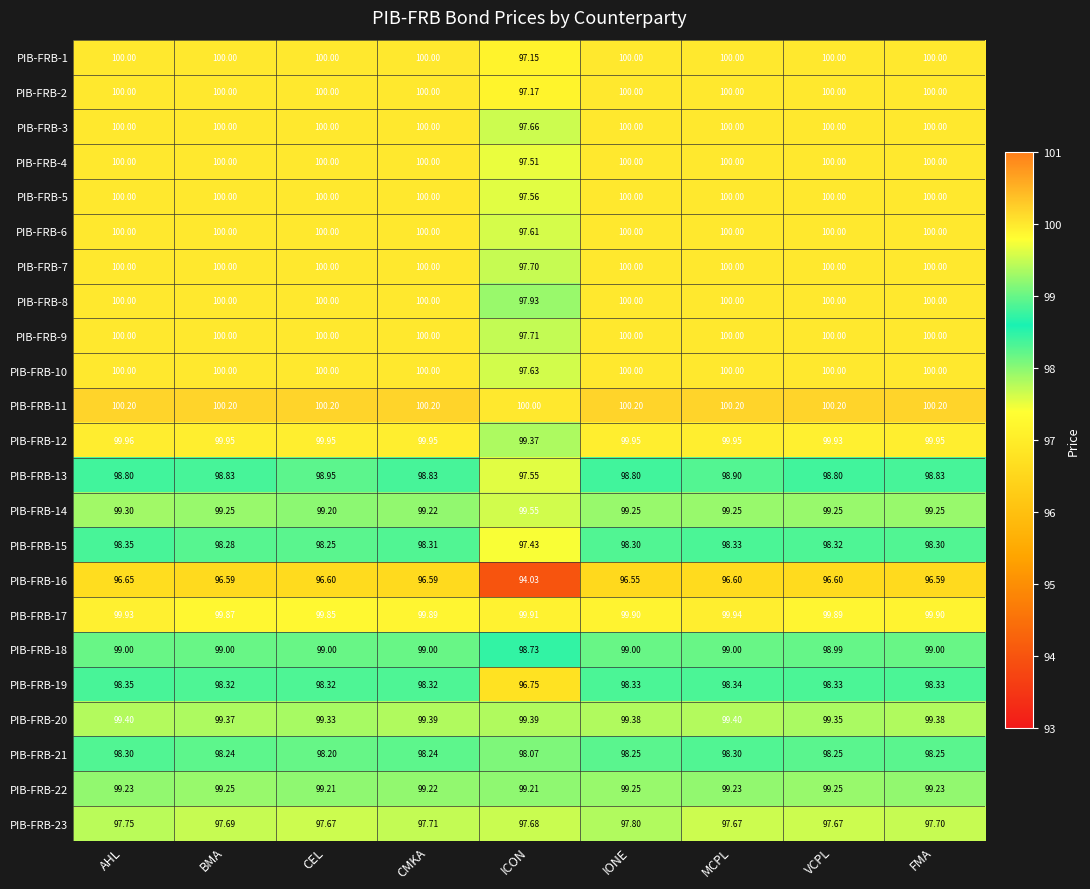

Is the value of PIB-FRB-14 at FMA greater than the value of PIB-FRB-16 at IONE?

Yes